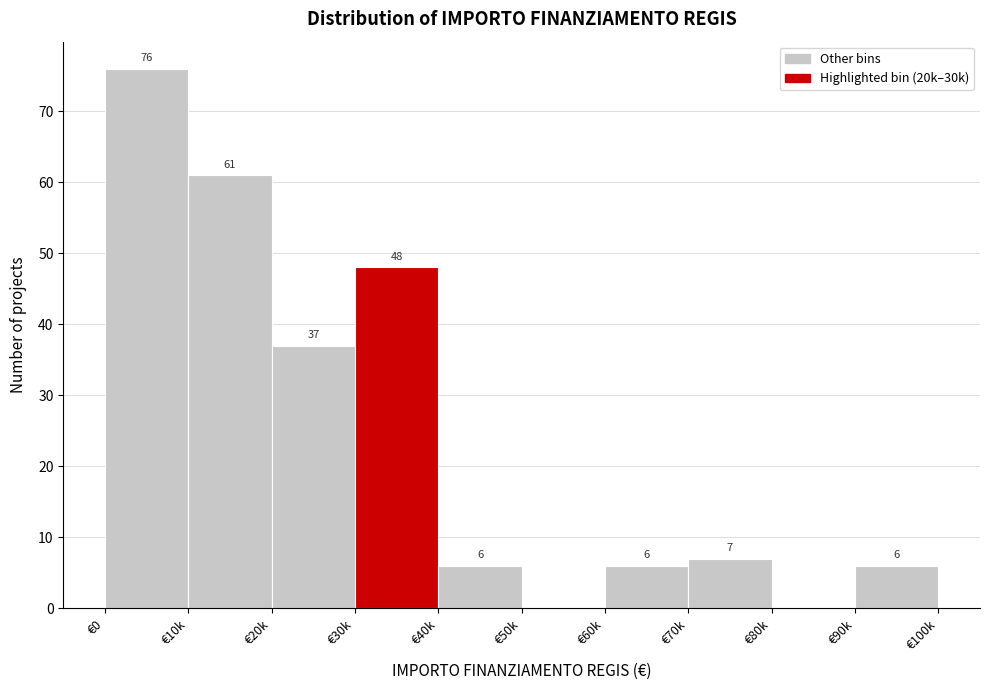

Reading right to left, list all the values displayed in this chart.

€90k=6	€80k=0	€70k=7	€60k=6	€50k=0	€40k=6	€30k=48	€20k=37	€10k=61	€0=76